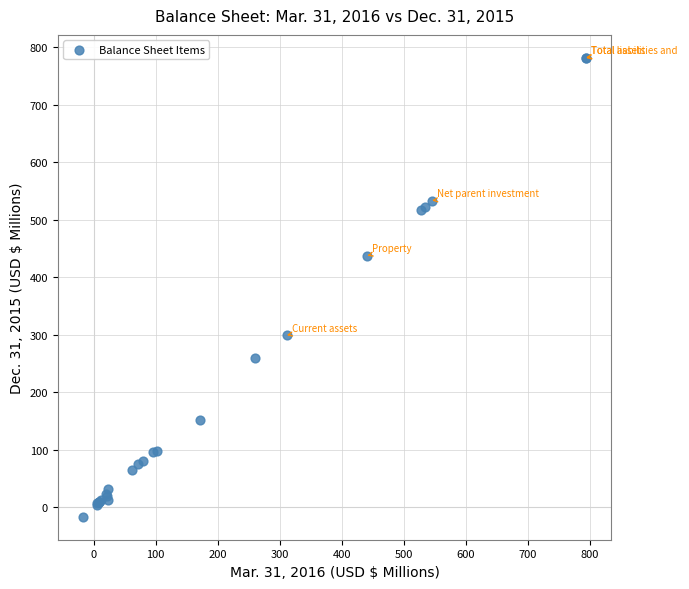

What Y value in the scatter plot is closest to 382?

437.5